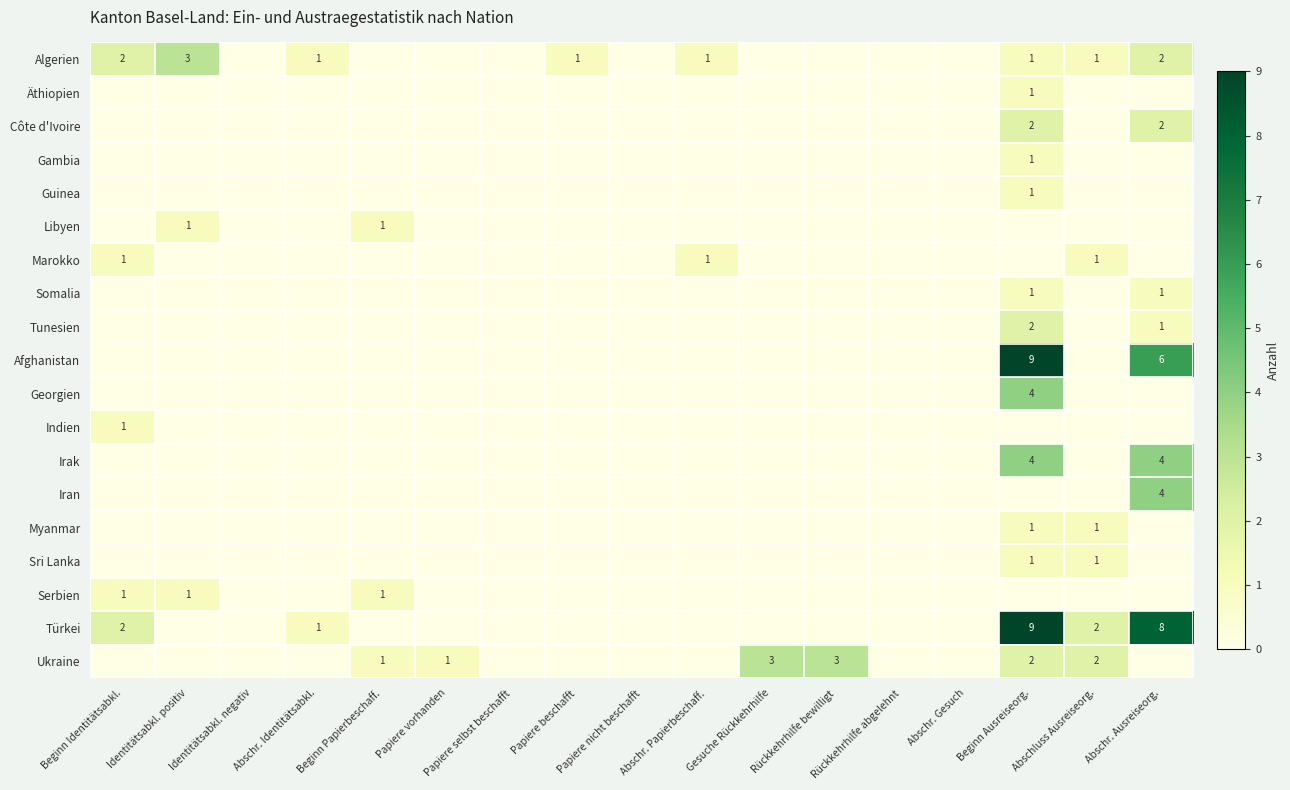

The value of Afghanistan at Abschr. Ausreiseorg. is 11. True or false?

False